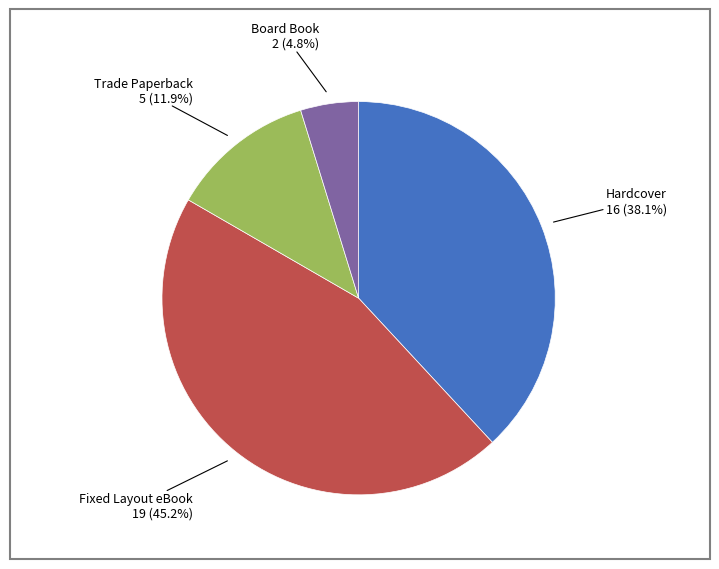

Rank the categories by value from lowest to highest.

Board Book, Trade Paperback, Hardcover, Fixed Layout eBook